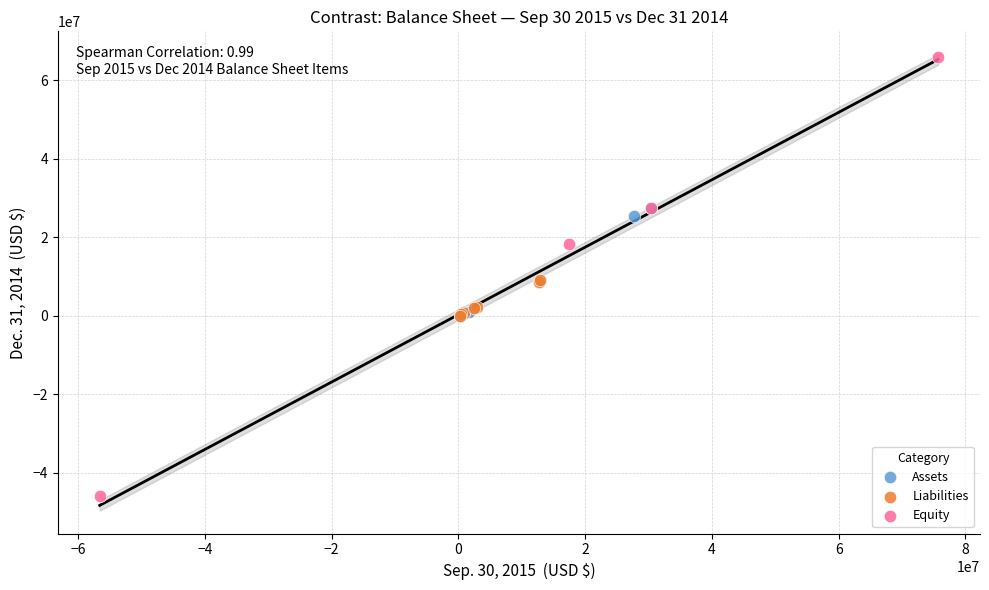

Which series reaches the minimum Y coordinate?

Equity